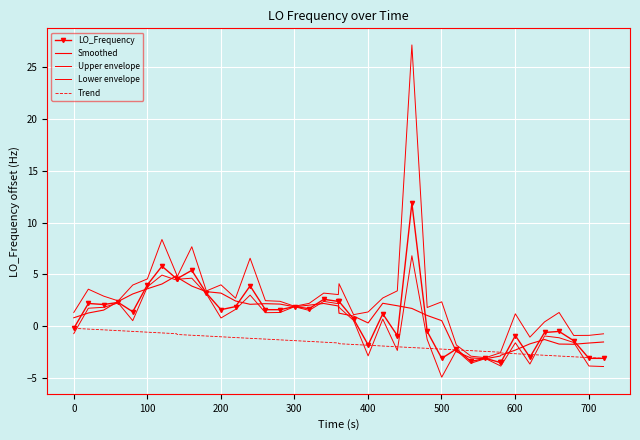

Reading left to right, transcribe all the data shown in this chart.

LO_Frequency: -0.2	2.2	2.1	2.3	1.4	4.0	5.8	4.6	4.6	5.4	3.2	1.6	1.9	3.9	1.6	1.6	1.9	1.7	2.6	2.4	2.4	0.7	-1.8	1.2	-0.9	11.9	-0.5	-3.1	-2.2	-3.4	-3.1	-3.5	-3.5	-0.9	-3.0	-0.6	-0.5	-1.4	-3.1	-3.1
Smoothed: 0.8	1.3	1.6	2.4	3.1	3.6	4.1	4.9	4.7	3.9	3.3	3.2	2.4	2.1	2.2	2.1	1.9	2.0	2.2	2.0	1.3	1.0	0.3	2.2	2.0	1.7	1.0	0.5	-2.5	-3.1	-3.1	-2.9	-2.8	-2.3	-1.7	-1.3	-1.7	-1.7	-1.6	-1.5
Upper envelope: 1.3	3.6	2.9	2.4	4.0	4.6	8.4	5.0	4.8	7.7	3.4	4.0	2.7	6.6	2.5	2.4	1.9	2.2	3.2	3.1	4.1	1.1	1.4	2.7	3.4	27.2	1.8	2.4	-1.8	-2.9	-3.0	-2.6	-2.5	1.2	-1.1	0.4	1.3	-0.9	-0.9	-0.7
Lower envelope: -0.7	1.7	1.8	2.3	0.5	3.8	4.9	4.5	4.5	4.6	3.1	0.8	1.6	3.0	1.3	1.3	1.9	1.5	2.4	2.2	1.8	0.6	-2.9	0.7	-2.3	6.8	-1.3	-4.9	-2.3	-3.6	-3.1	-3.8	-3.8	-1.6	-3.6	-0.9	-1.1	-1.6	-3.8	-3.9
Trend: -0.2	-0.3	-0.3	-0.4	-0.5	-0.6	-0.6	-0.7	-0.8	-0.9	-0.9	-1.0	-1.1	-1.2	-1.2	-1.3	-1.4	-1.5	-1.5	-1.6	-1.7	-1.8	-1.8	-1.9	-2.0	-2.1	-2.1	-2.2	-2.3	-2.4	-2.4	-2.5	-2.6	-2.7	-2.7	-2.8	-2.9	-3.0	-3.0	-3.1